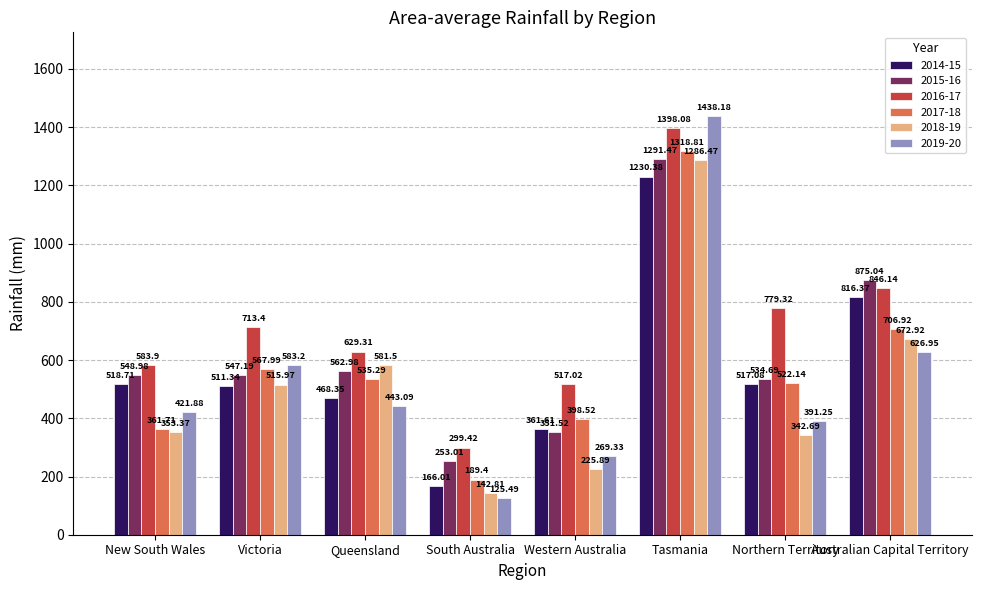

How many bars are there in total?

48